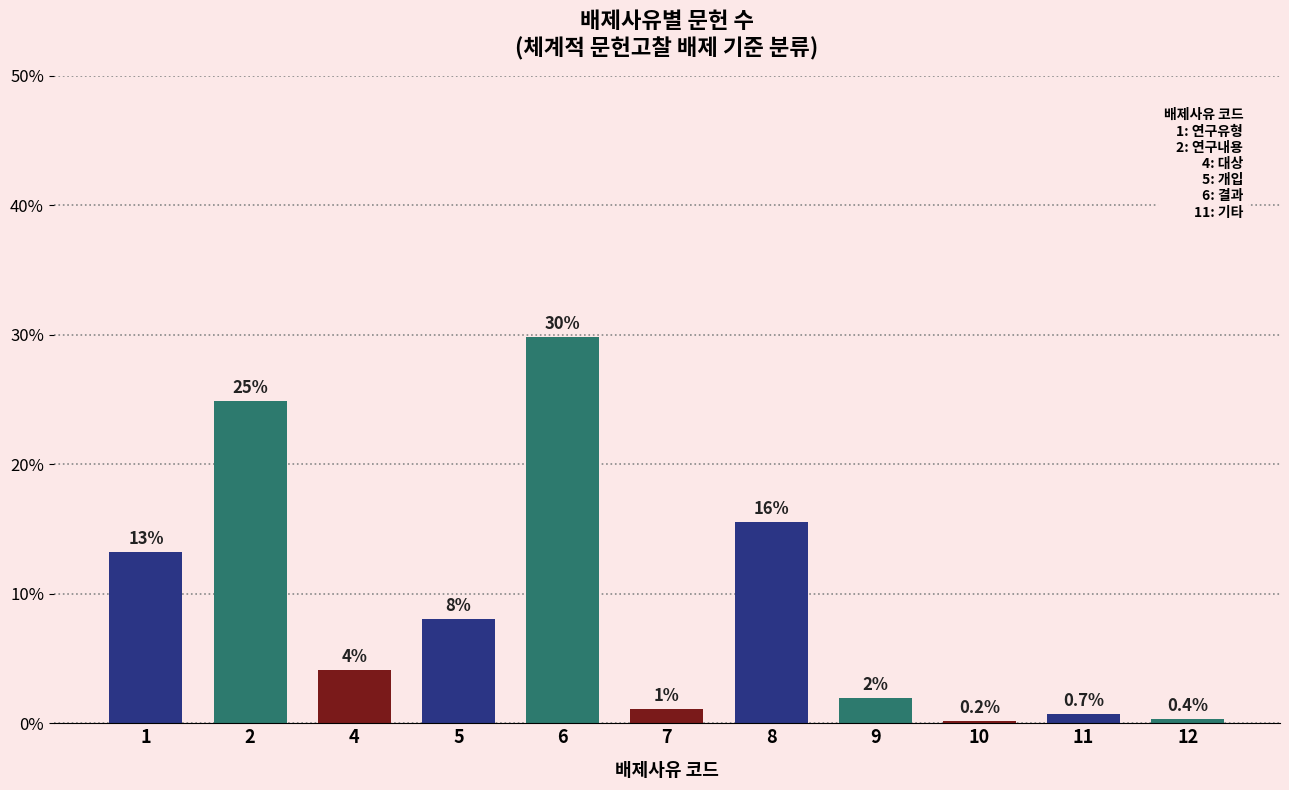

Rank the categories by value from highest to lowest.

6, 2, 8, 1, 5, 4, 9, 7, 11, 12, 10